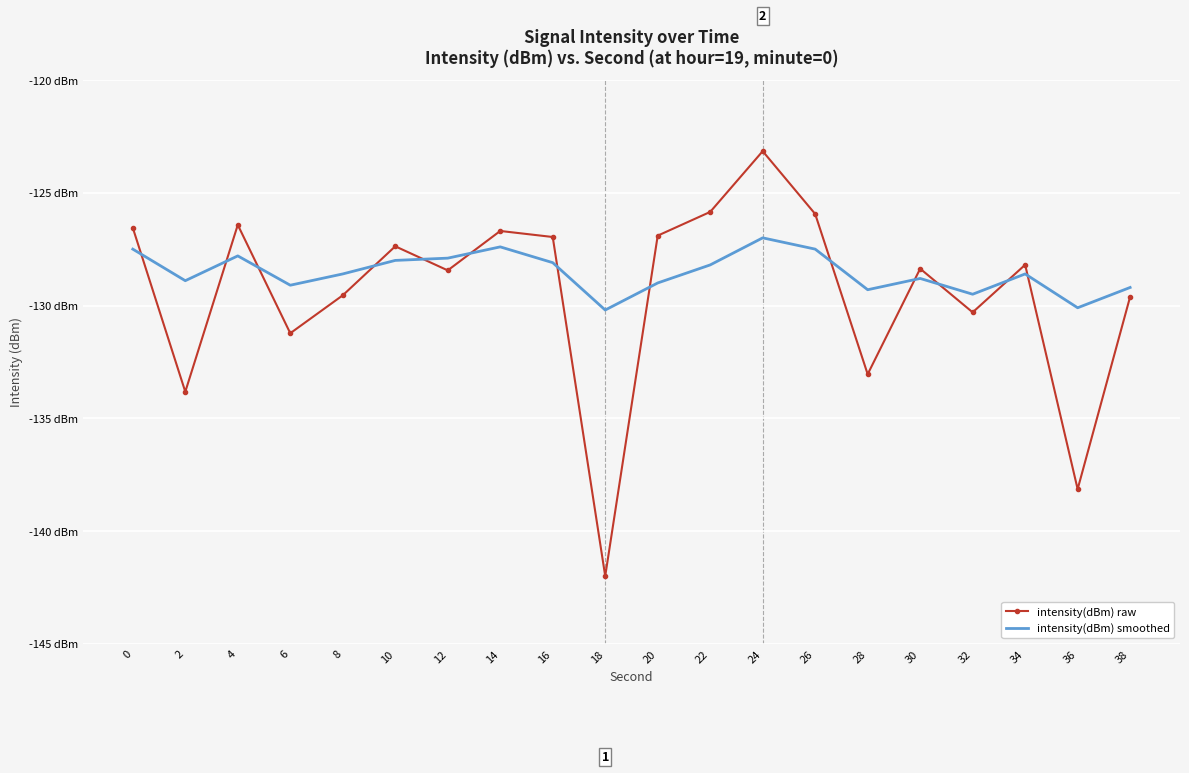

What value does the intensity(dBm) raw series have at 12?

-128.4